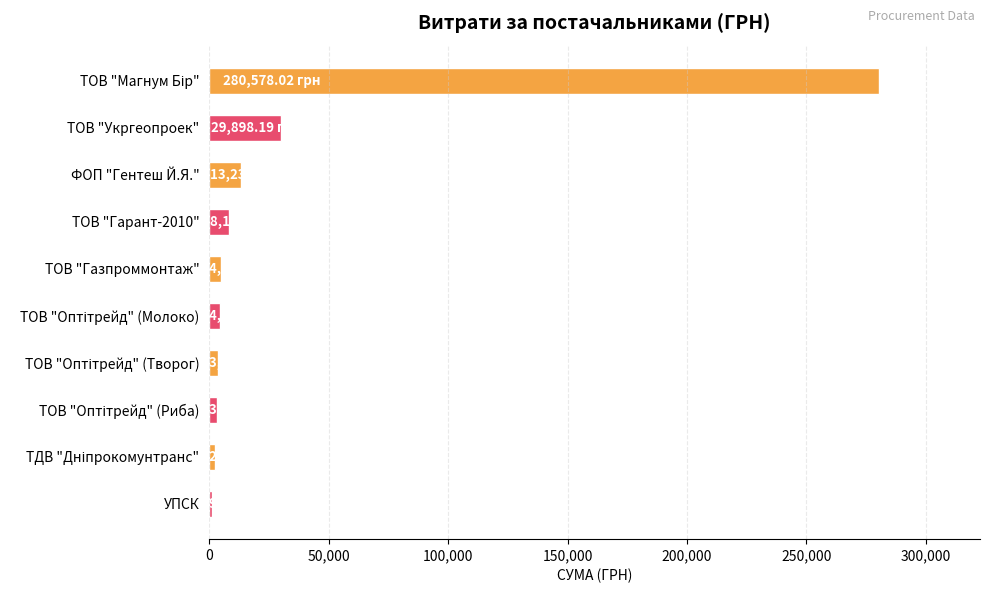

How many distinct data groups are displayed?

1